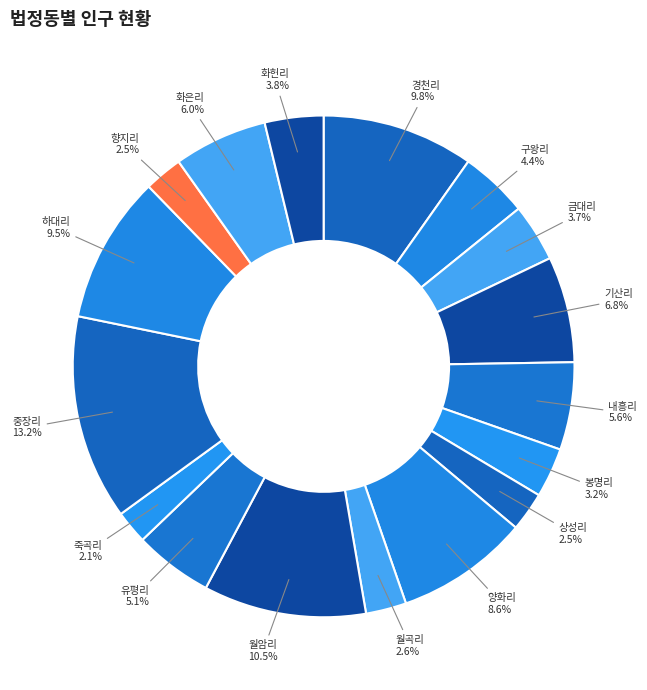

Which has a higher value, 구왕리 or 양화리?

양화리